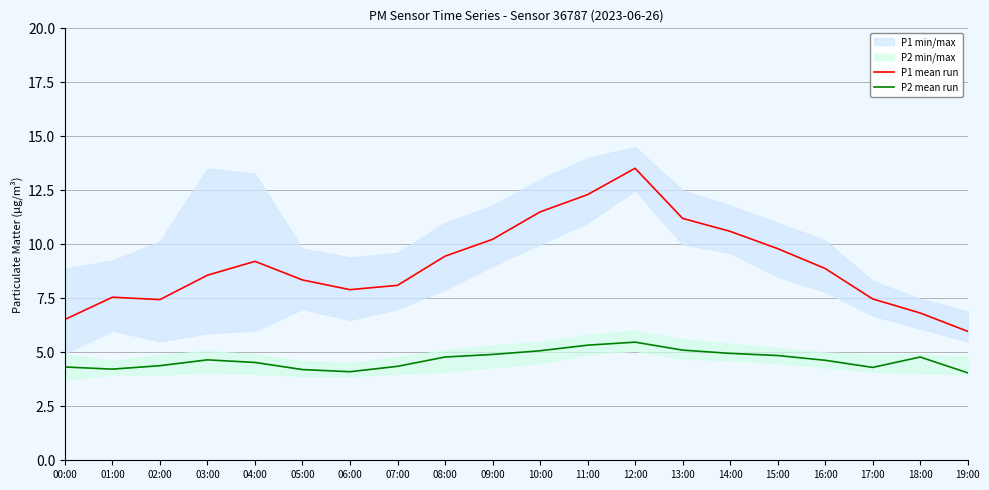

Reading left to right, extract all data points from this chart.

P1 mean run: 6.5	7.5	7.4	8.6	9.2	8.3	7.9	8.1	9.4	10.2	11.5	12.3	13.5	11.2	10.6	9.8	8.9	7.5	6.8	6.0
P2 mean run: 4.3	4.2	4.4	4.7	4.5	4.2	4.1	4.3	4.8	4.9	5.1	5.3	5.5	5.1	5.0	4.8	4.6	4.3	4.8	4.0